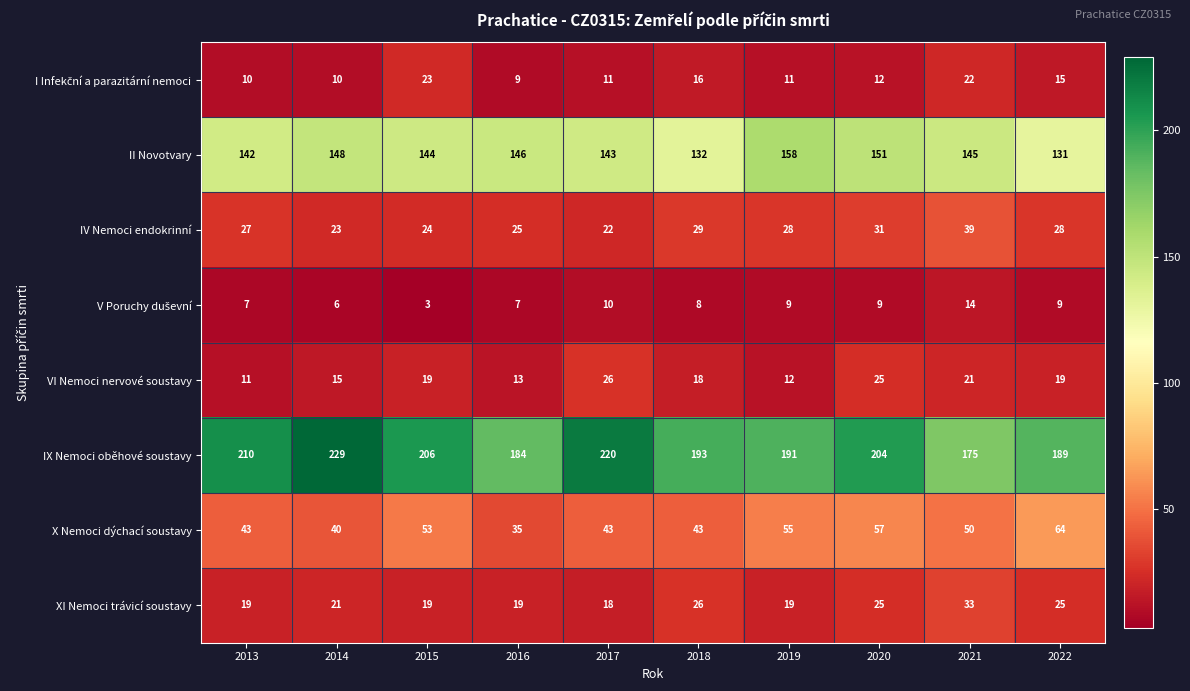

What is the difference between the highest and lowest values at 2020?

195